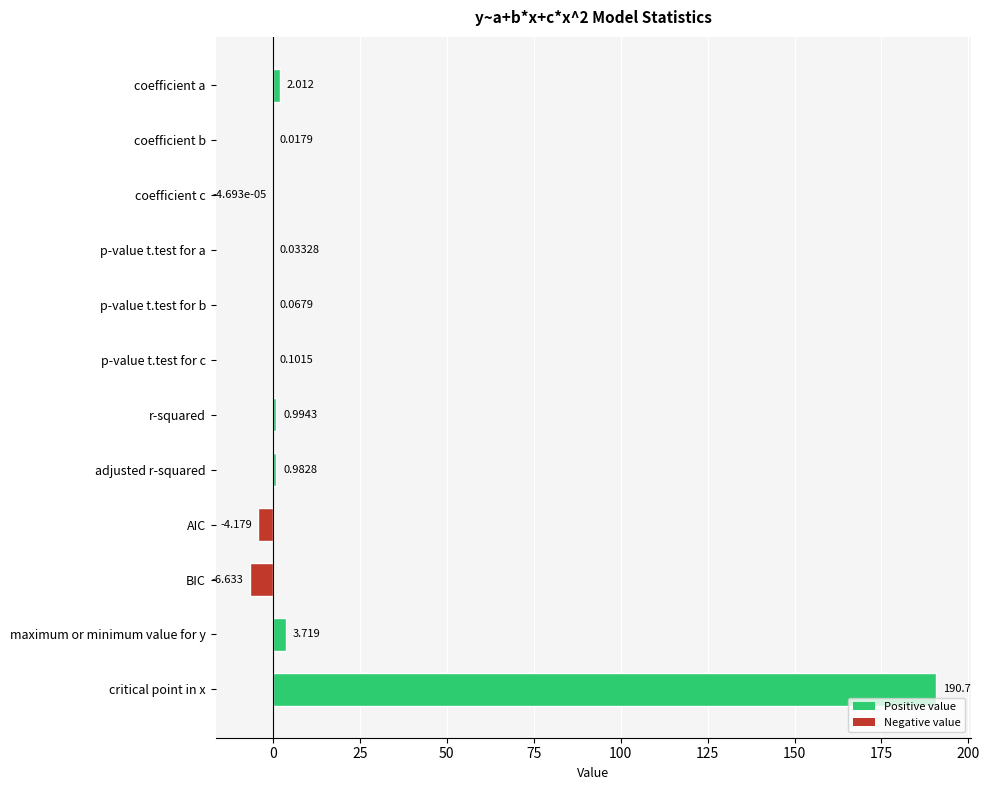

At which label is the value closest to 92?

maximum or minimum value for y